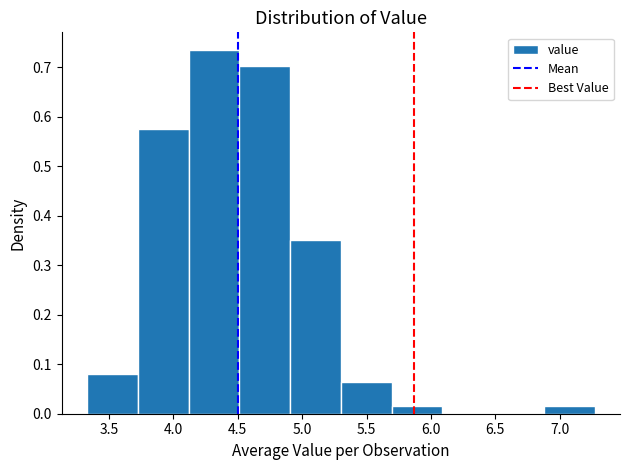

How tall is the bar that spans 3.70 to 4.10 on the x-axis? Neither the bar edges nor the heights are printed on the chart, so give them approximately, as read against the axes.

0.57